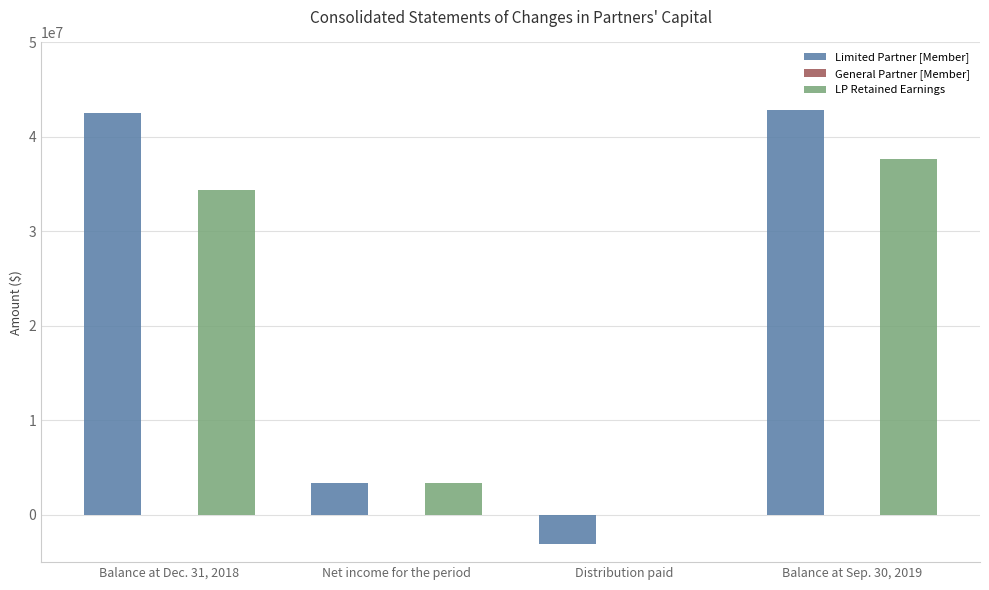

Read the Limited Partner [Member] value at Distribution paid, to the nearest 100.

-3101000